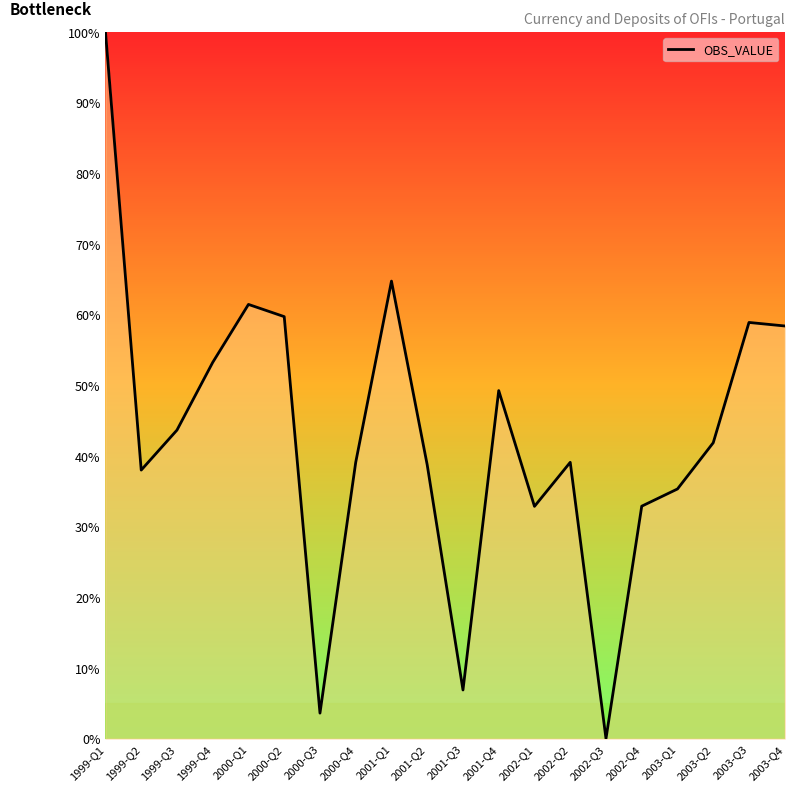

Where is the data nearest to the value 50?

2001-Q4